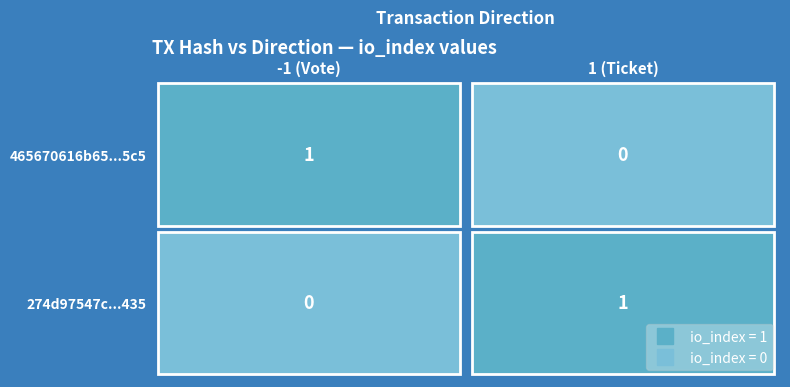

What is the sum of all 274d97547c0560e0f48176ba4f04999eba58435 values?

1